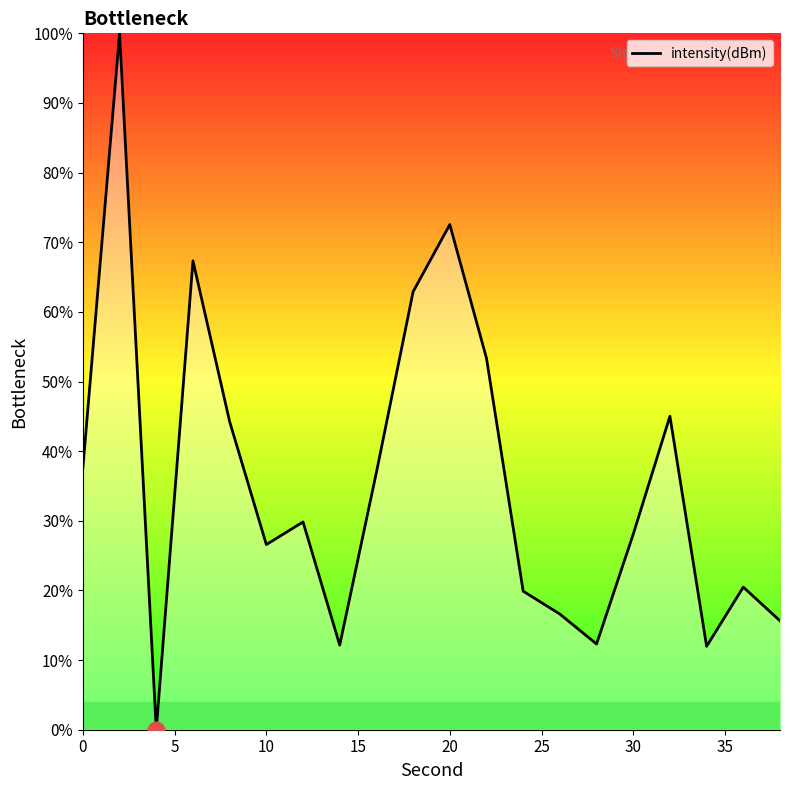

What is the maximum value shown in the chart?

100.0